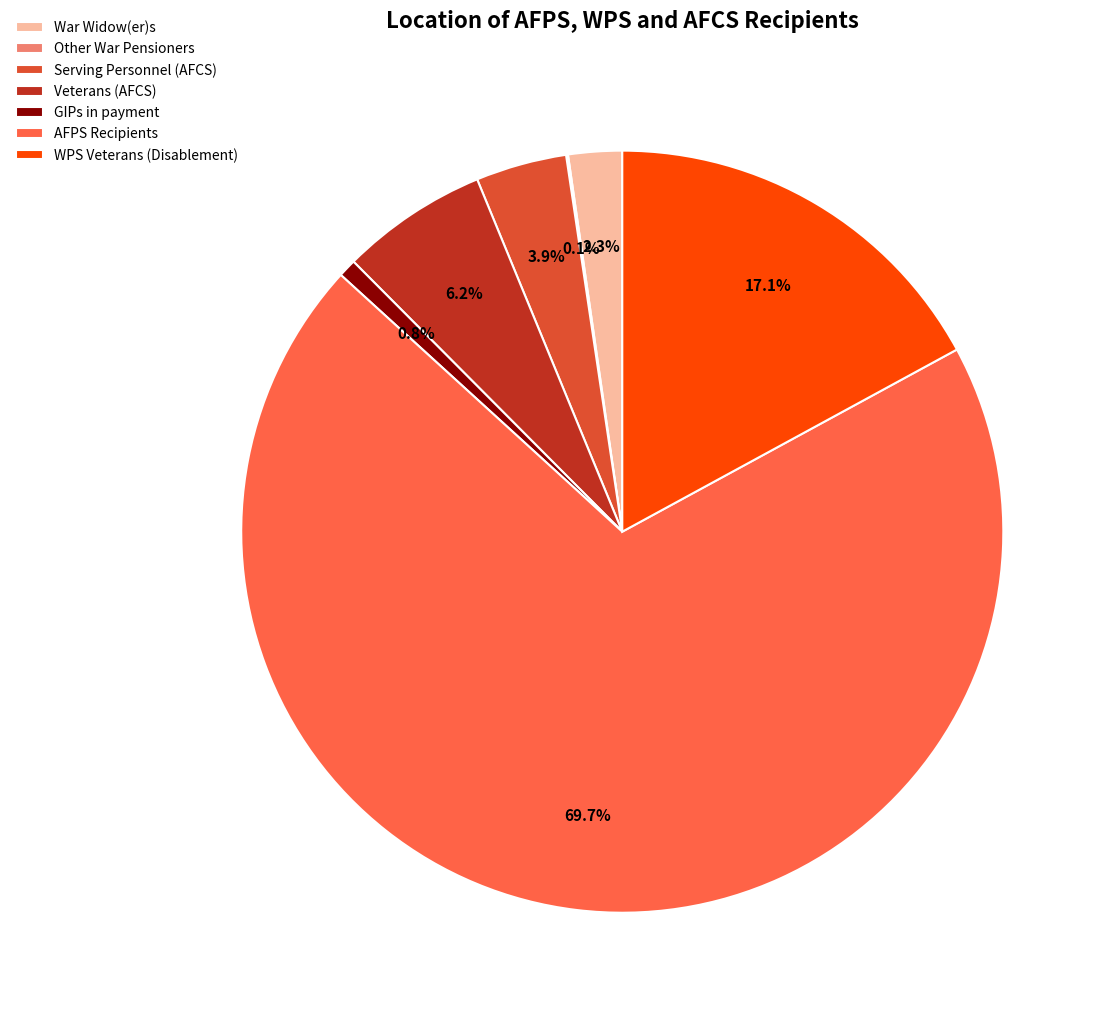

Combined, what portion of the pie is WPS Veterans (Disablement) and Veterans (AFCS)?

23.3%